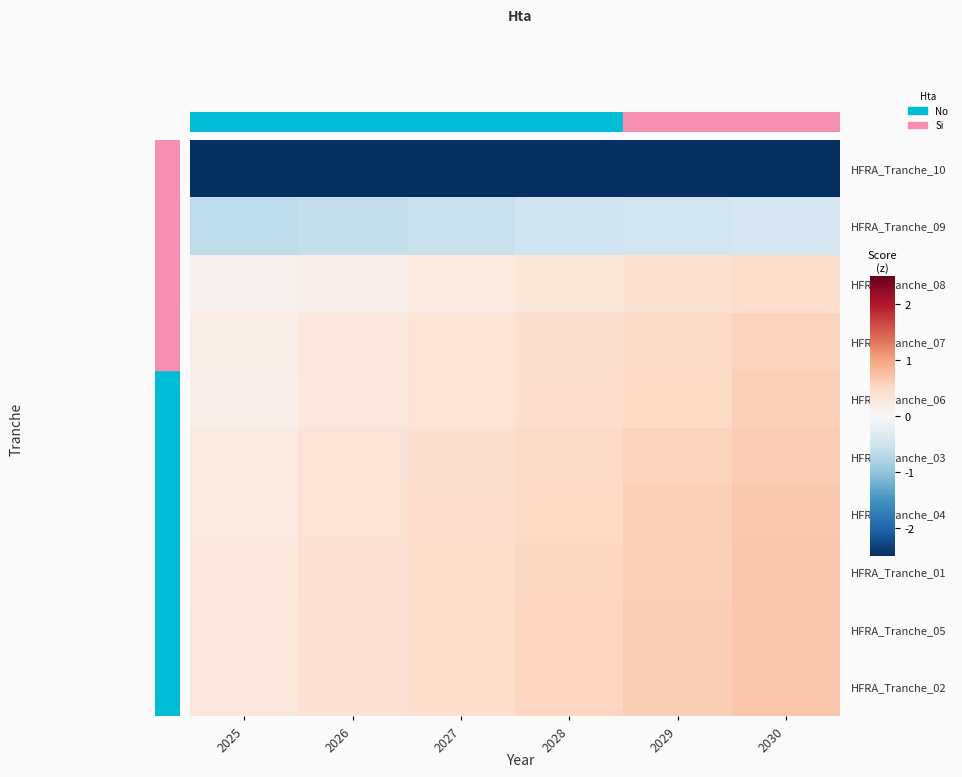

At which category is the sum across all series the highest?

2030